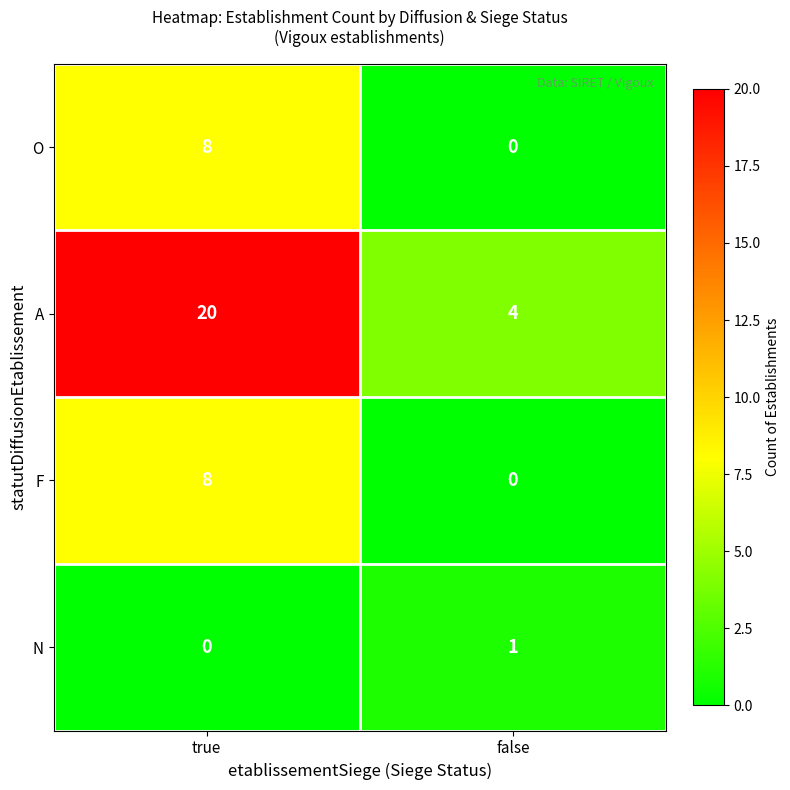

Which series has the largest total across all categories?

A